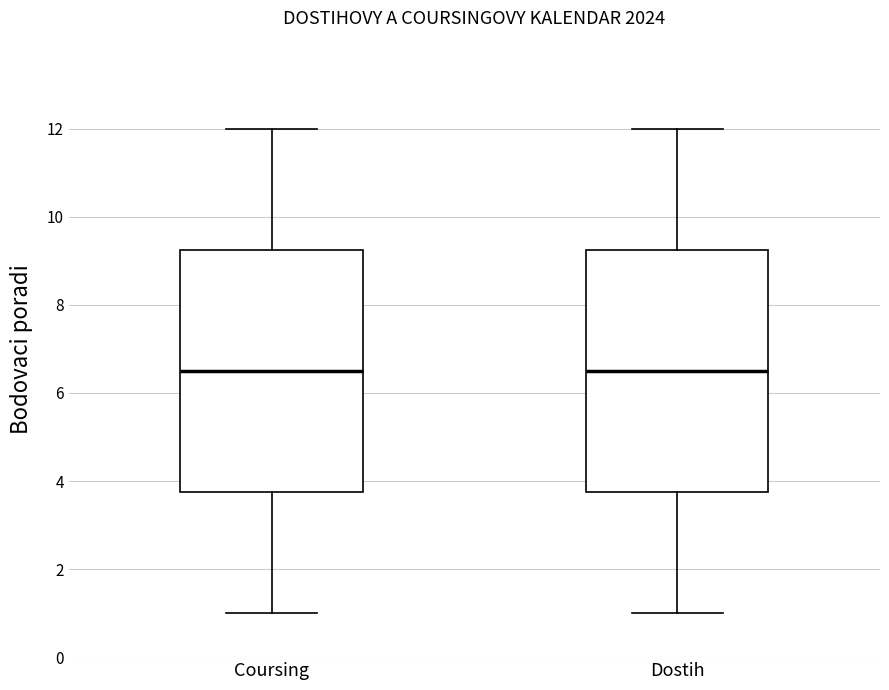

Where does the median line of the box for Dostih sit on the y-axis? The values are not printed on the chart, so give them approximately, as read against the axis.

6.6